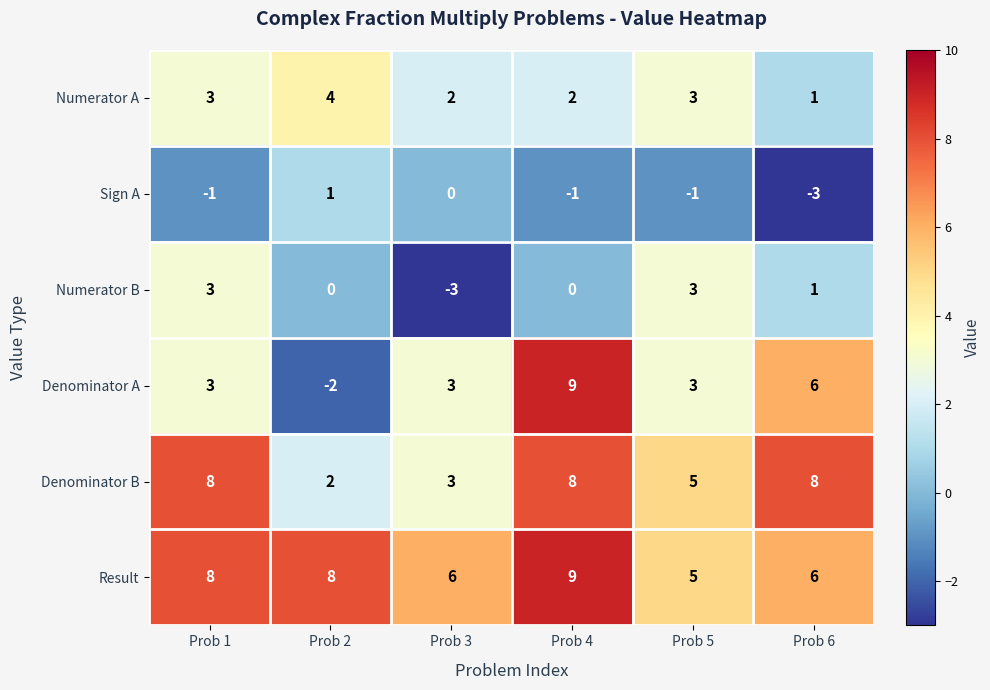

At how many categories does at least one series exceed 0?

6